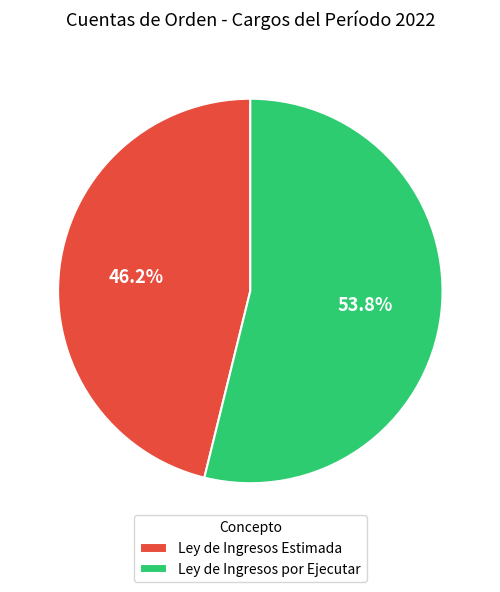

Do Ley de Ingresos por Ejecutar and Ley de Ingresos Estimada together represent more than half of the pie?

Yes